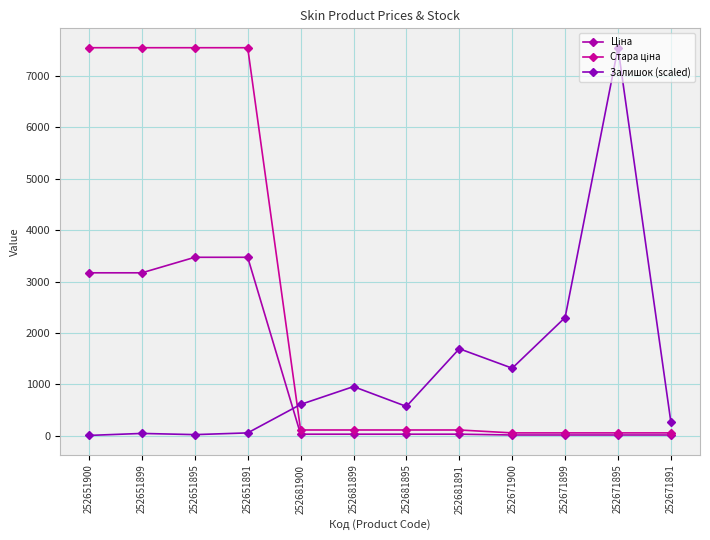

How many categories are shown in the chart?

12